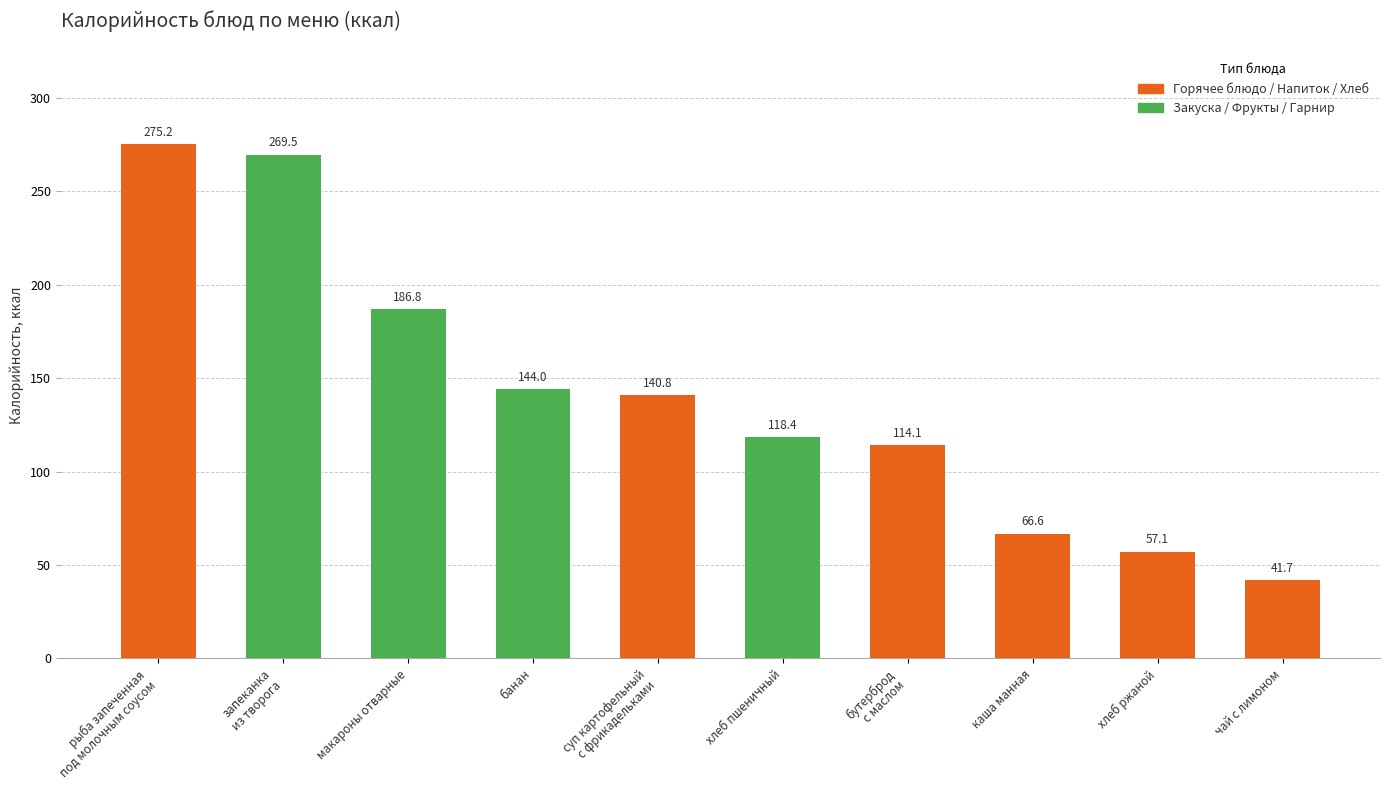

What is the difference between the maximum and second lowest values?

218.1